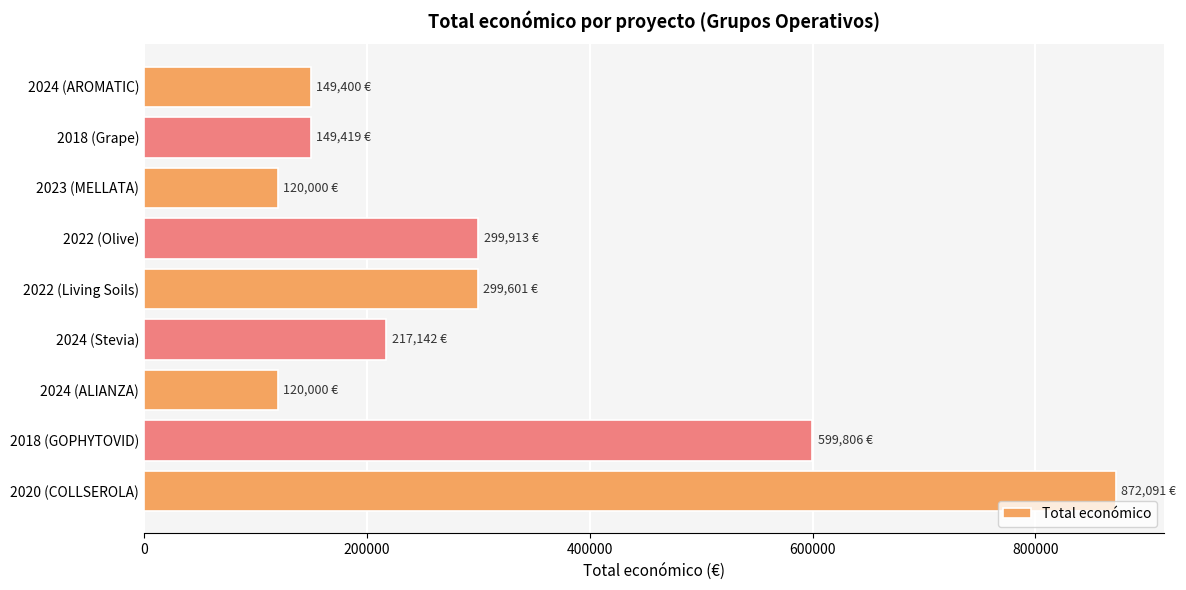

What is the label of the 1st bar from the bottom?

2020 (COLLSEROLA)